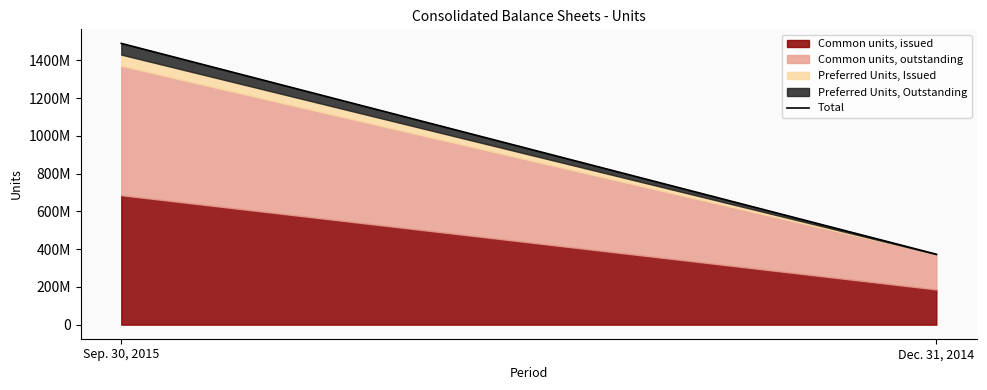

Count the values in the range 372807334 to 1489444712.

2